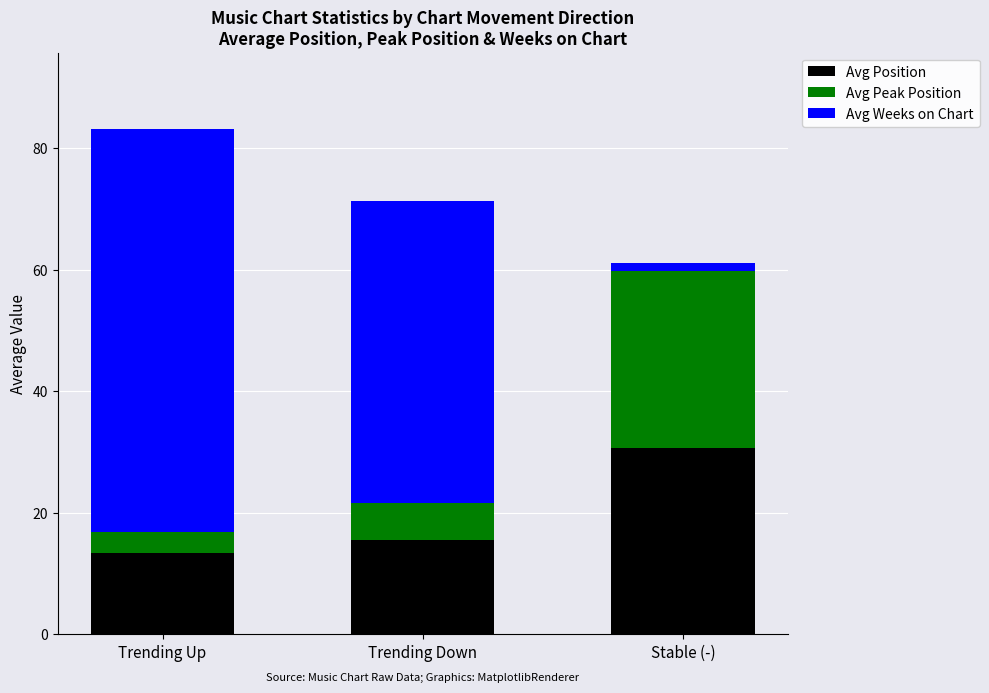

How many bars are there in total?

3